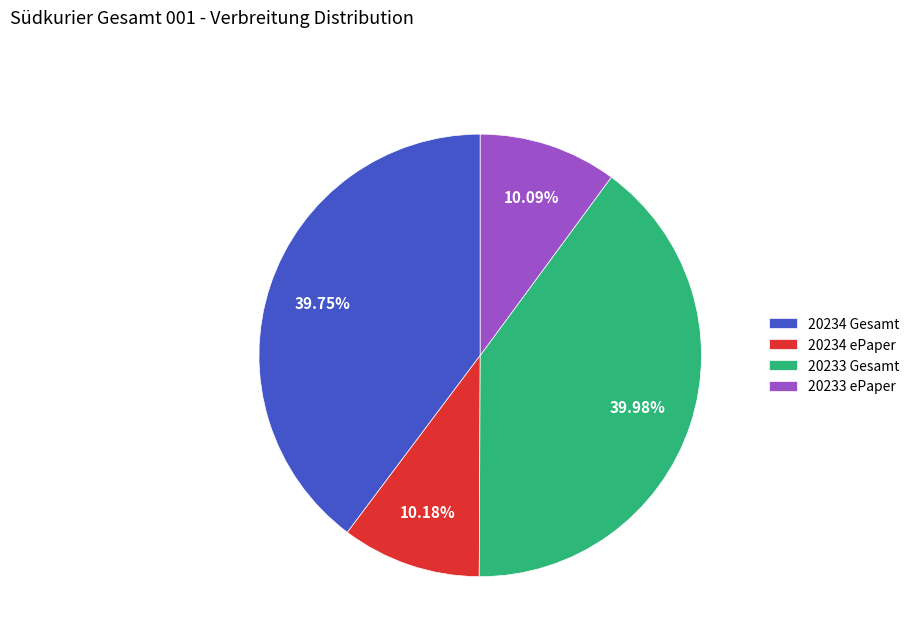

Is 20234 Gesamt the majority of the pie?

No